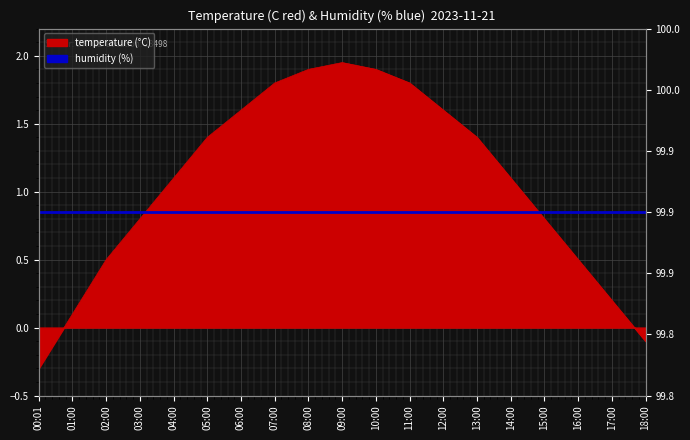

What is the change in value from 08:00 to 14:00?

-0.8